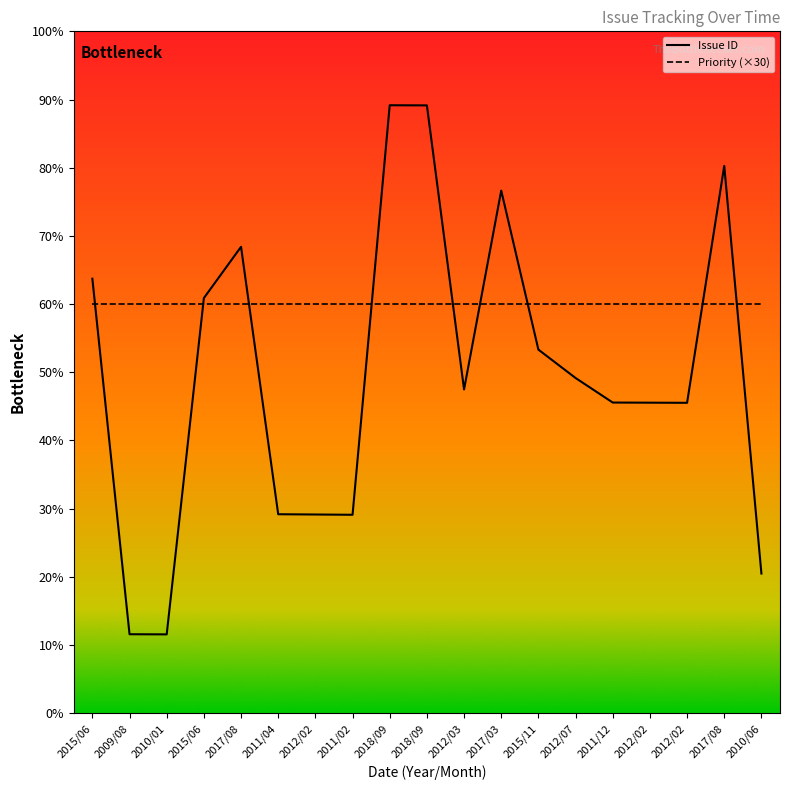

At how many categories does at least one series exceed 1026?

19